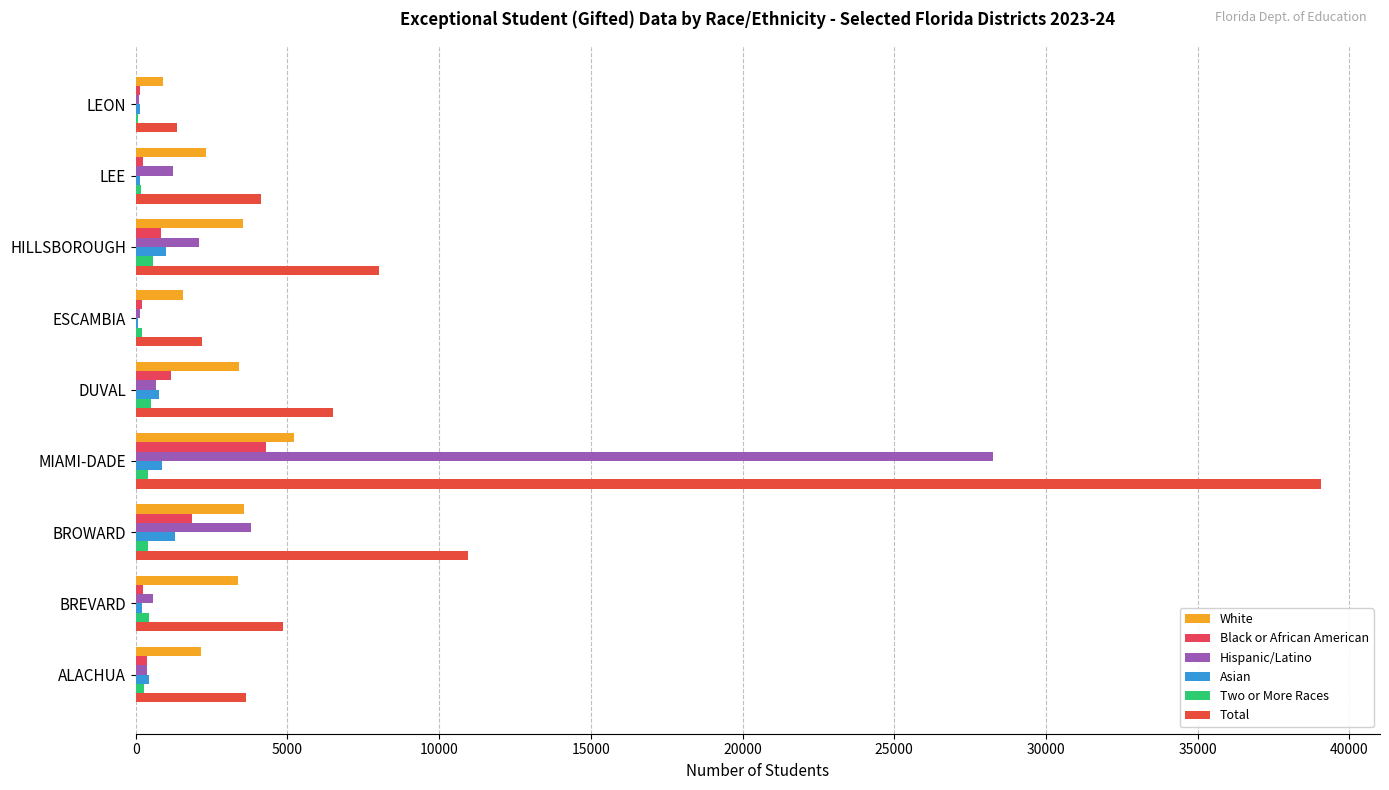

What is the sum of all Two or More Races values?

3067